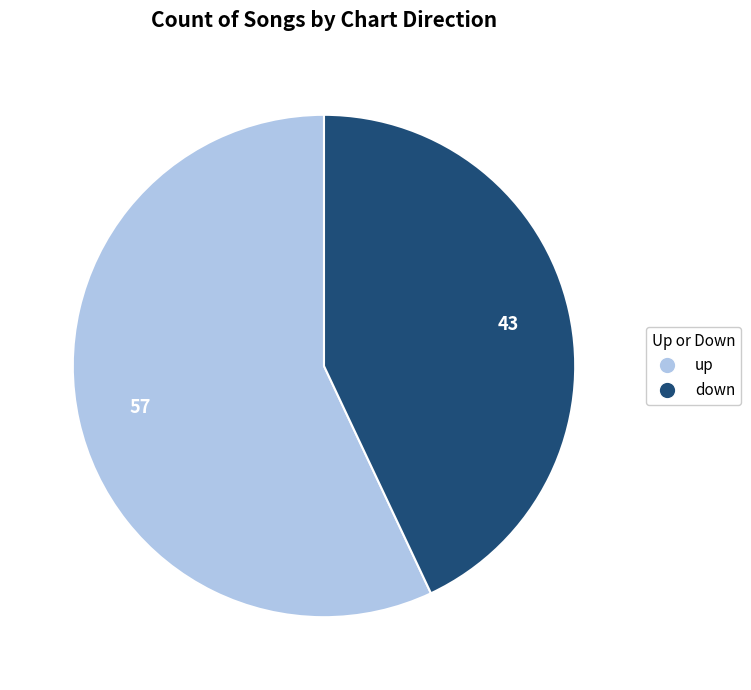

Is it true that down is 43% of the pie?

True